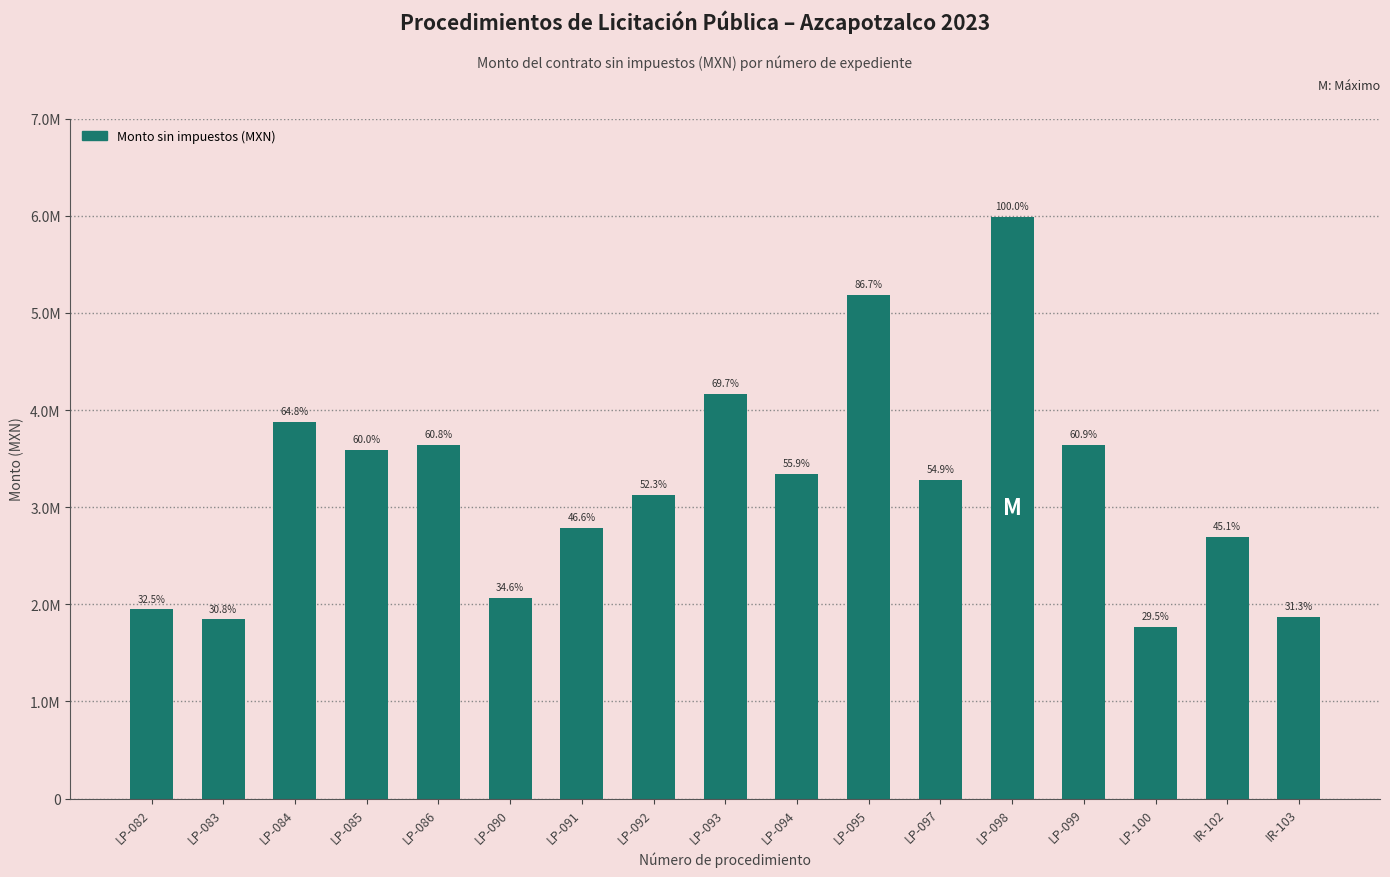

What is the minimum value shown in the chart?

1763514.7